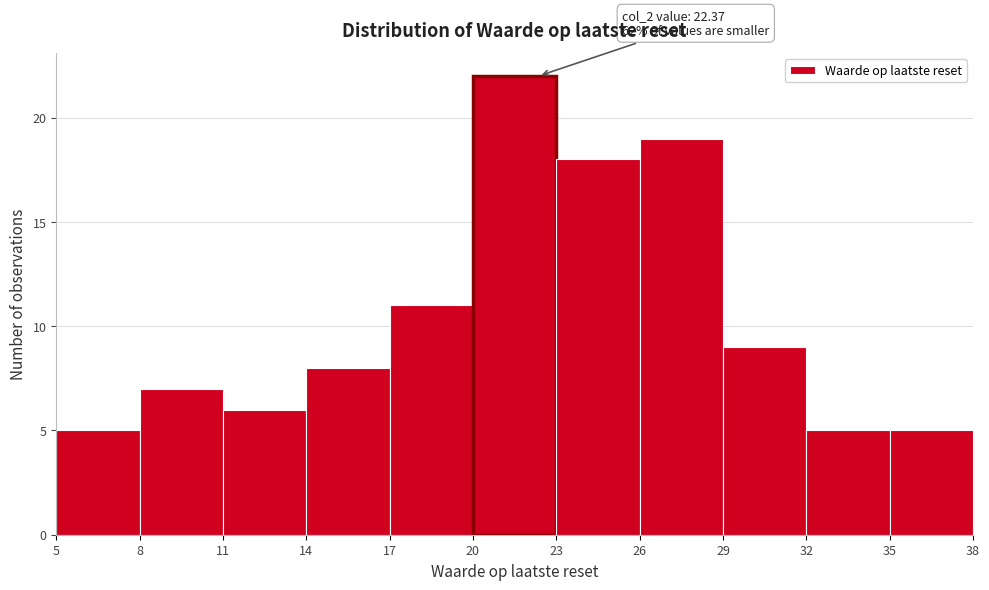

Over which range of the x-axis is the bar tallest?

20 to 23